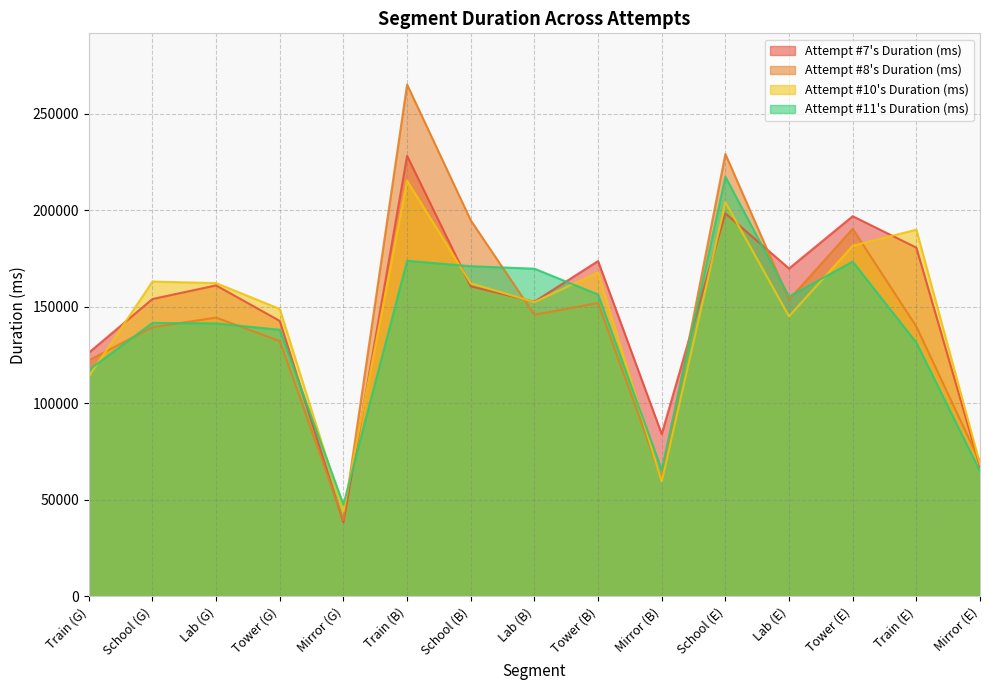

Which series ends up on top after the final intersection of Attempt #10's Duration (ms) and Attempt #7's Duration (ms)?

Attempt #10's Duration (ms)